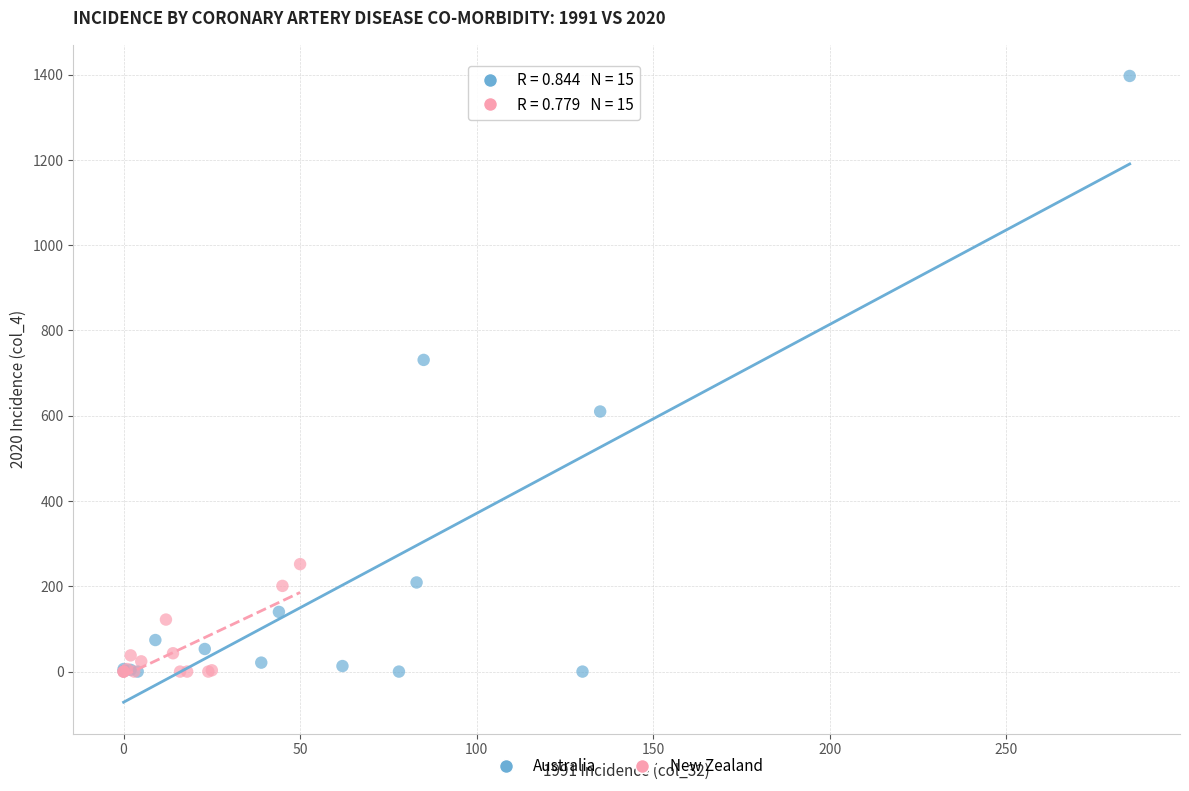

Which series reaches the maximum Y coordinate?

Australia